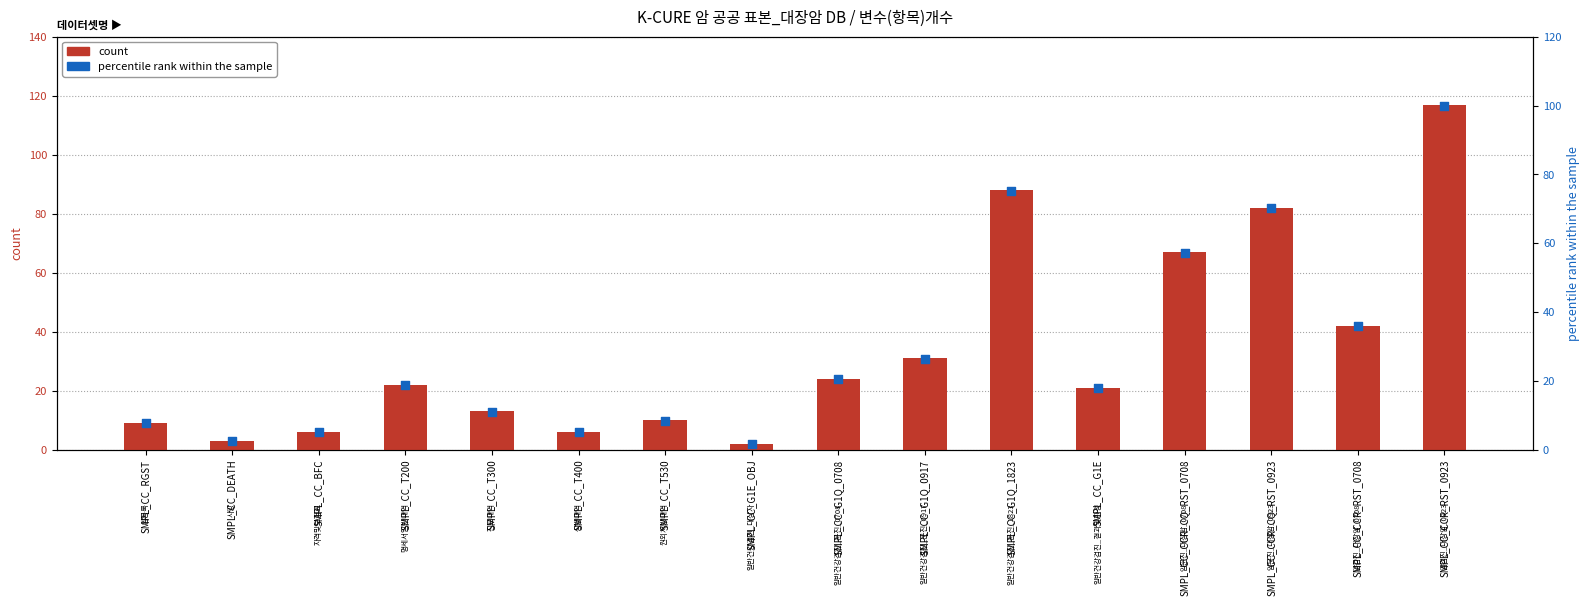

At which category is the sum across all series the highest?

SMPL_CC_CCR_RST_0923